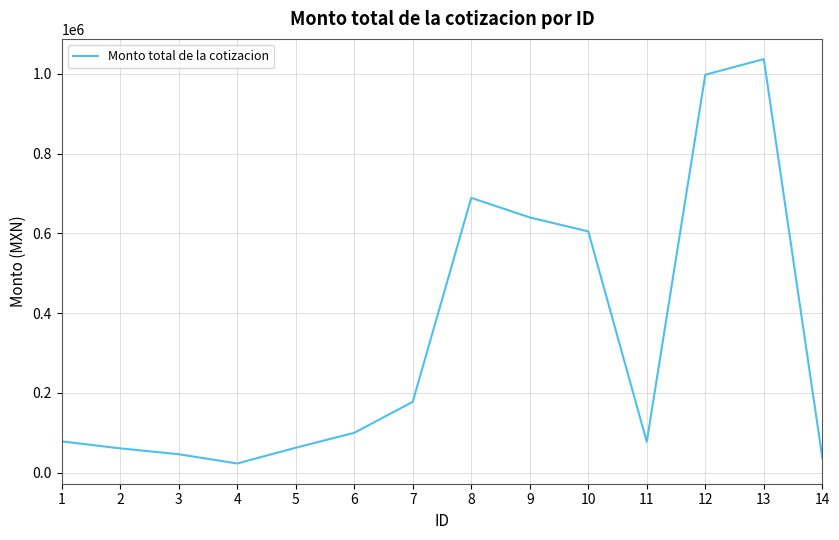

What is the difference between the values at 6 and 12?

897701.8